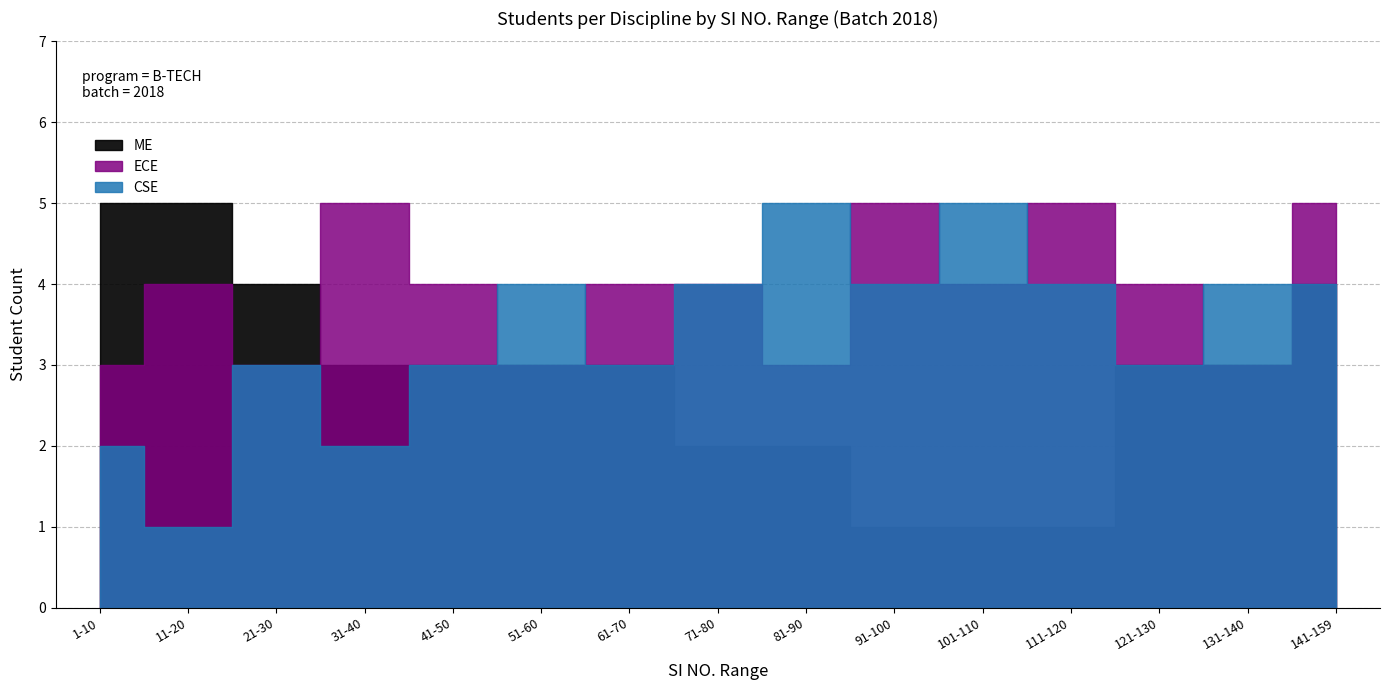

True or false: ECE and ME cross at least once.

False